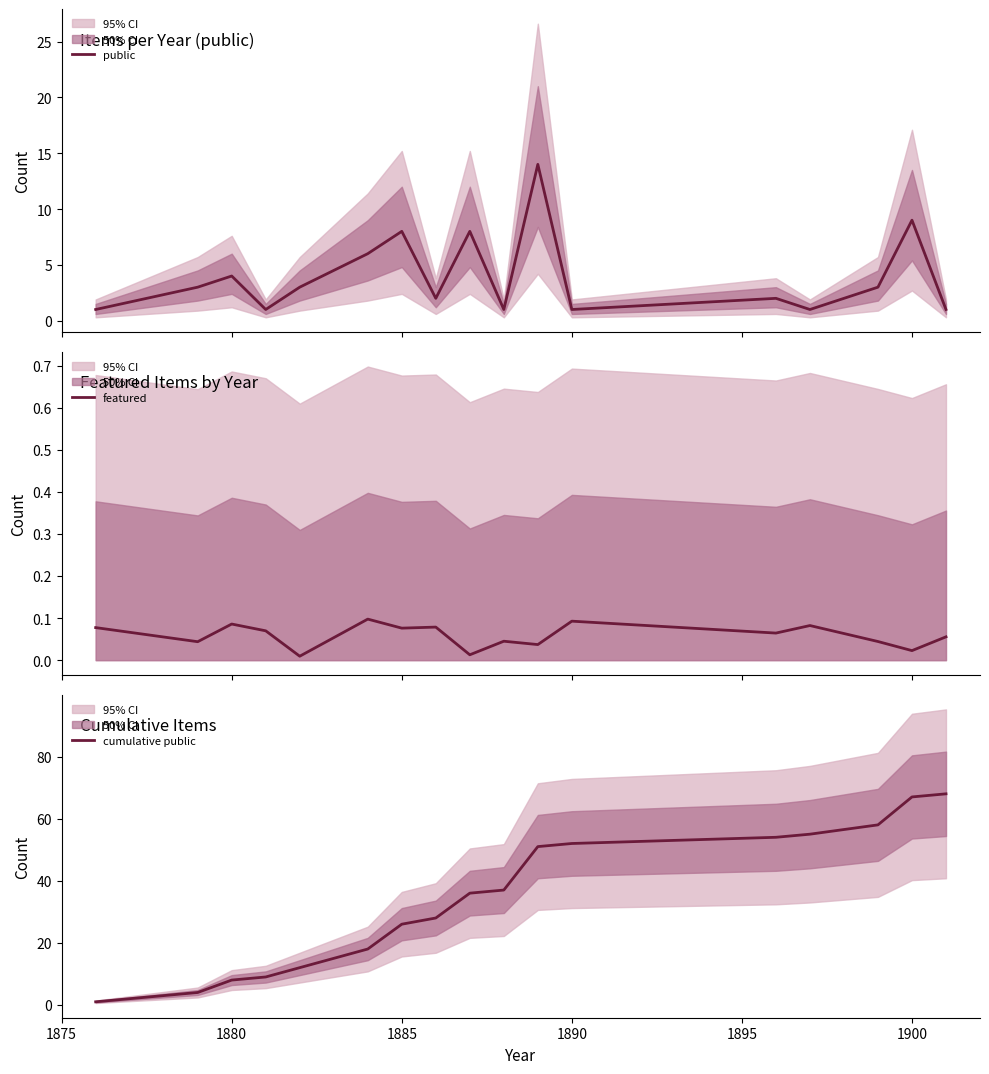

The cumulative public series shows 40 at 1885. True or false?

False